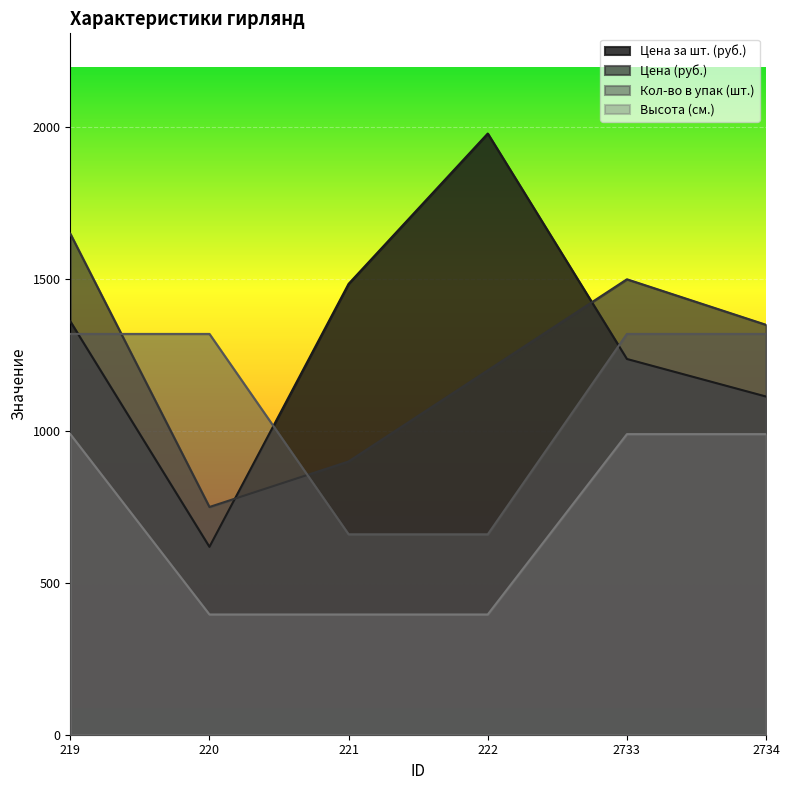

Which series changed the most between 220 and 221?

Цена за шт. (руб.)